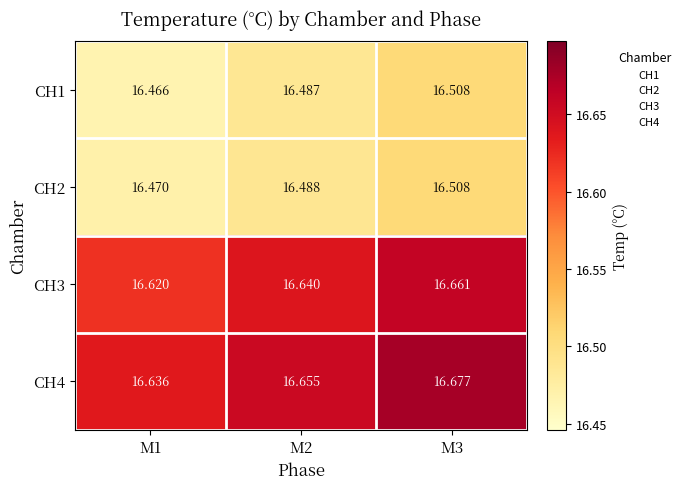

How many data points does each series have?

3